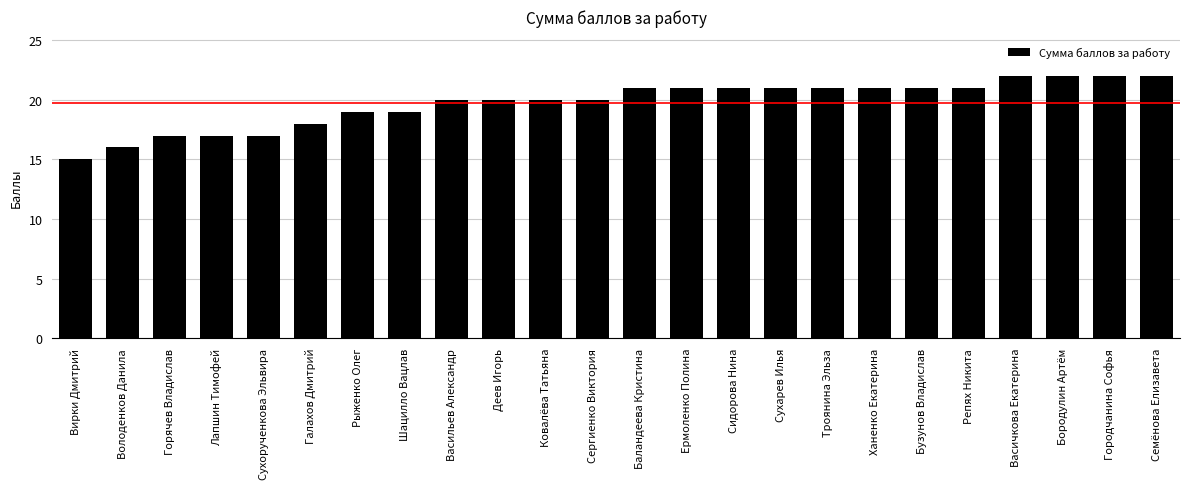

What is the label of the 10th bar from the right?

Сидорова Нина